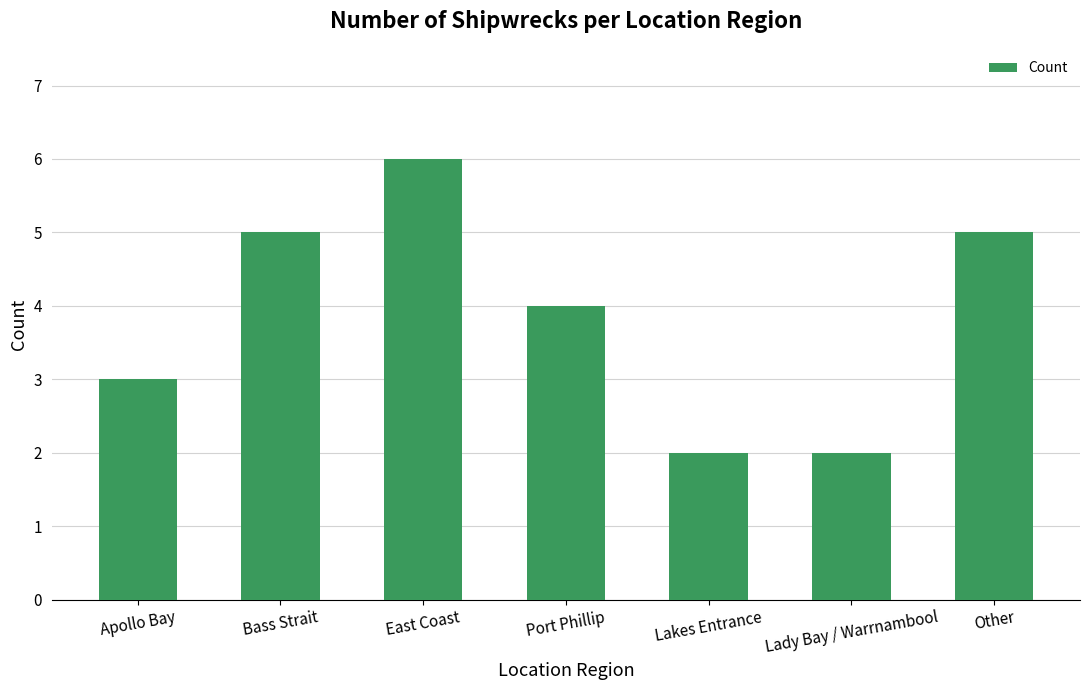

Is it true that the value at Lady Bay / Warrnambool is 1?

False